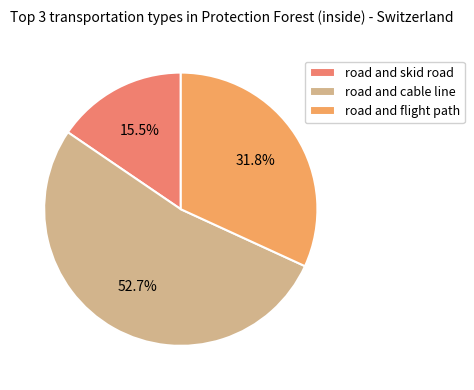

Count the number of slices in the pie.

3